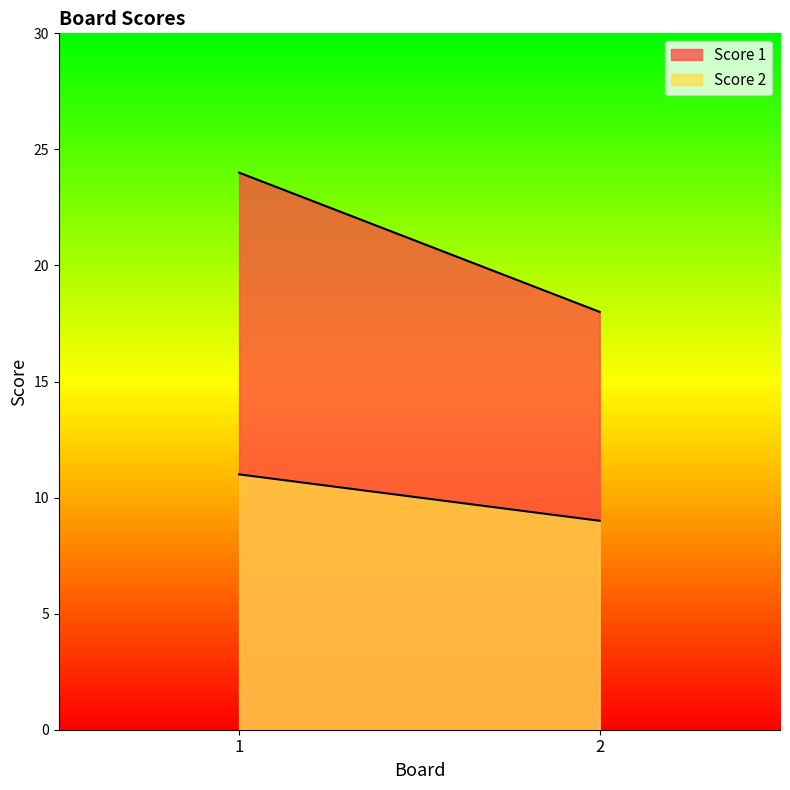

At how many categories does at least one series exceed 13?

2